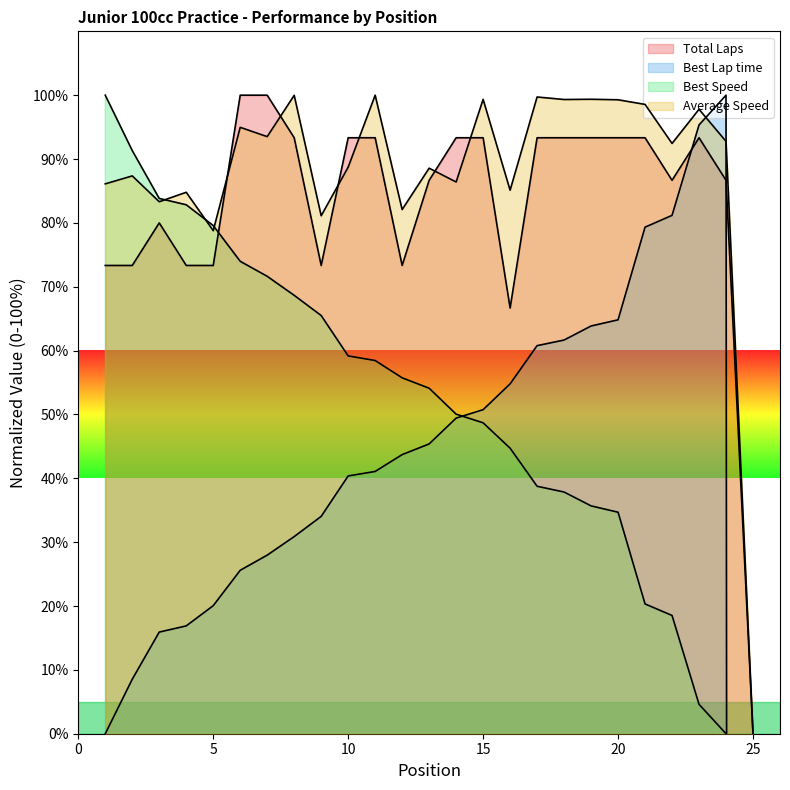

Reading left to right, list all the values displayed in this chart.

Total Laps: 73.3	73.3	80.0	73.3	73.3	100.0	100.0	93.3	73.3	93.3	93.3	73.3	86.7	93.3	93.3	66.7	93.3	93.3	93.3	93.3	93.3	86.7	93.3	86.7	0.0
Best Lap time: 0.0	8.5	15.9	16.9	20.1	25.6	28.0	30.9	34.0	40.4	41.1	43.7	45.4	49.4	50.7	54.8	60.8	61.7	63.9	64.8	79.3	81.2	95.3	100.0	-4581.1
Best Speed: 100.0	91.3	83.8	82.8	79.6	74.0	71.6	68.7	65.5	59.2	58.4	55.7	54.1	50.0	48.7	44.7	38.8	37.9	35.7	34.7	20.3	18.5	4.6	0.0	-4582.6
Average Speed: 86.1	87.4	83.3	84.8	78.8	95.0	93.5	100.0	81.1	88.7	100.0	82.1	88.6	86.4	99.4	85.1	99.7	99.3	99.4	99.3	98.6	92.4	97.8	92.8	0.0